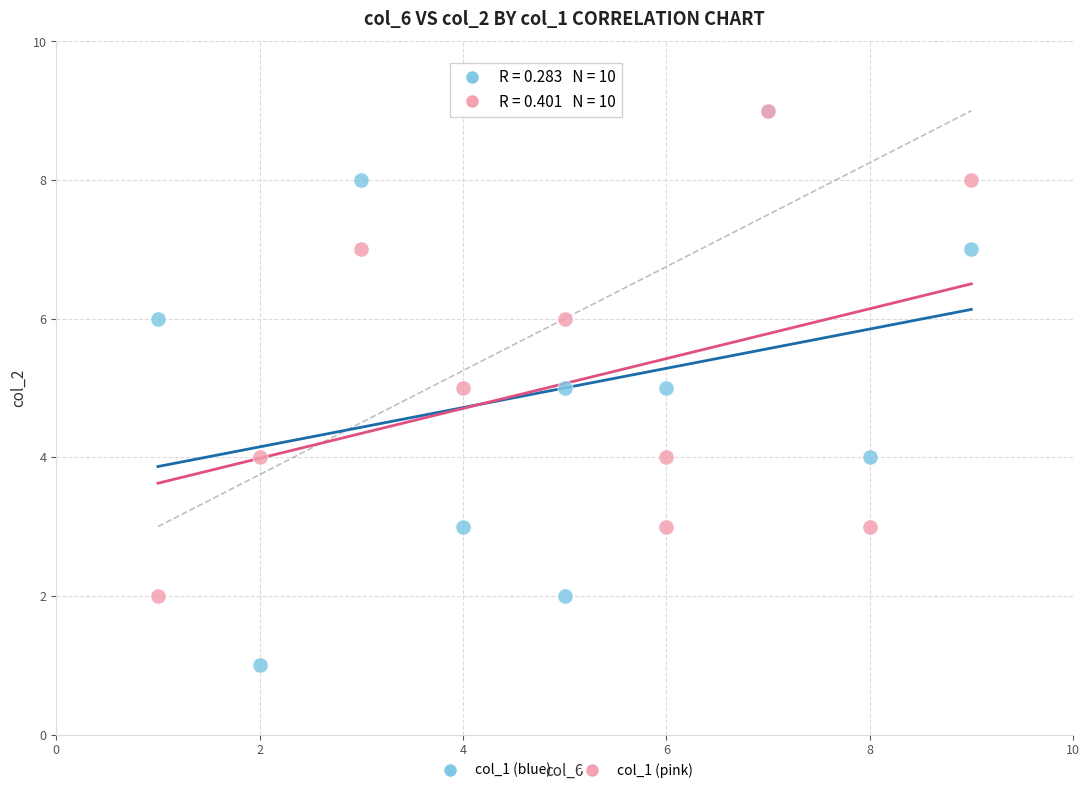

Which series contains the lowest Y value?

col_1 (blue)